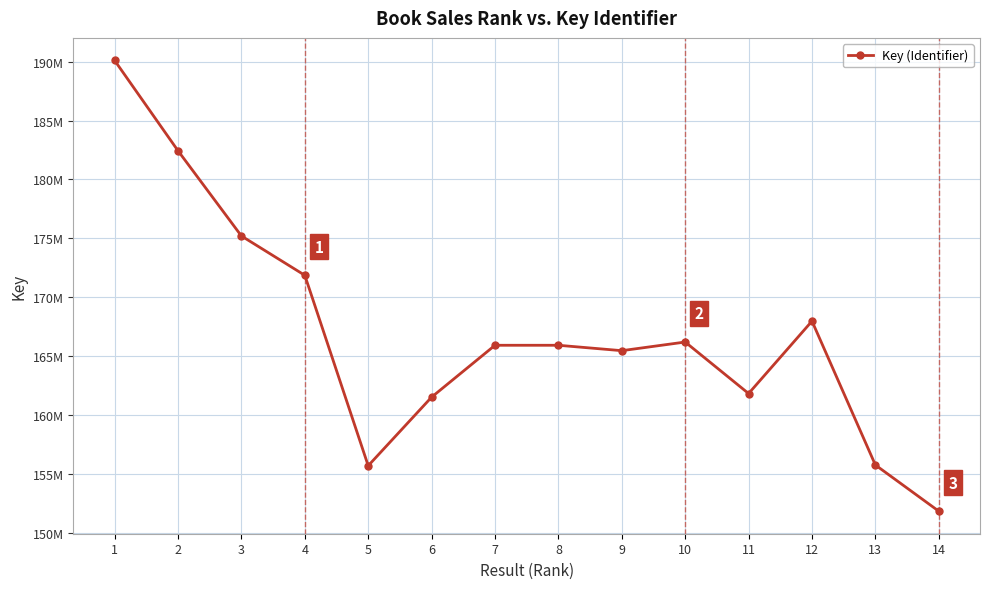

Where is the data nearest to the value 170961869?

4